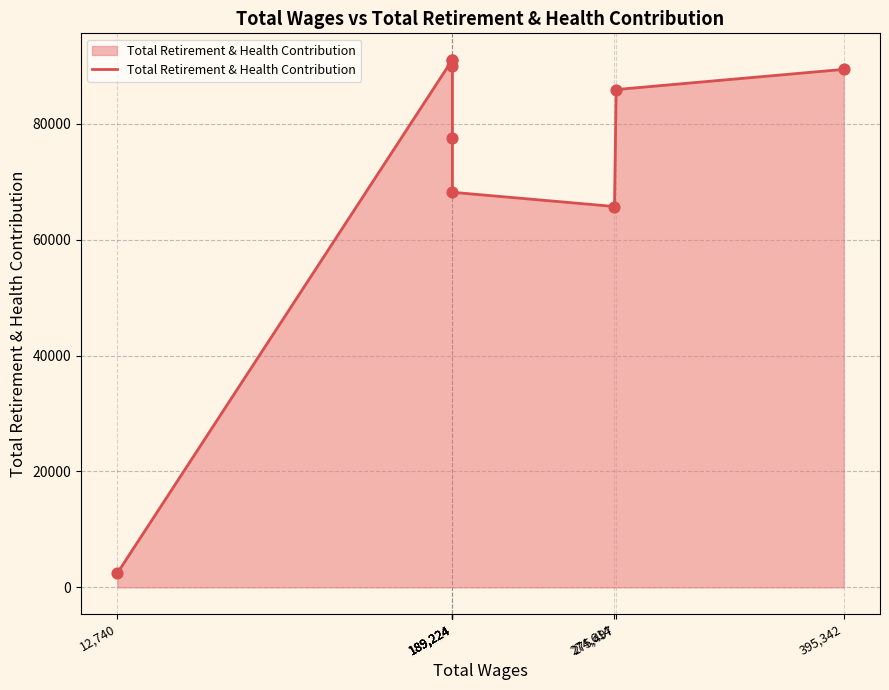

Between 12,740 and 189,224, which is larger?

189,224